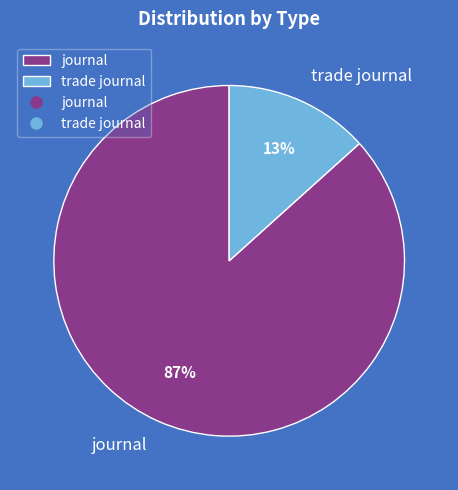

Does any single category account for the majority?

Yes